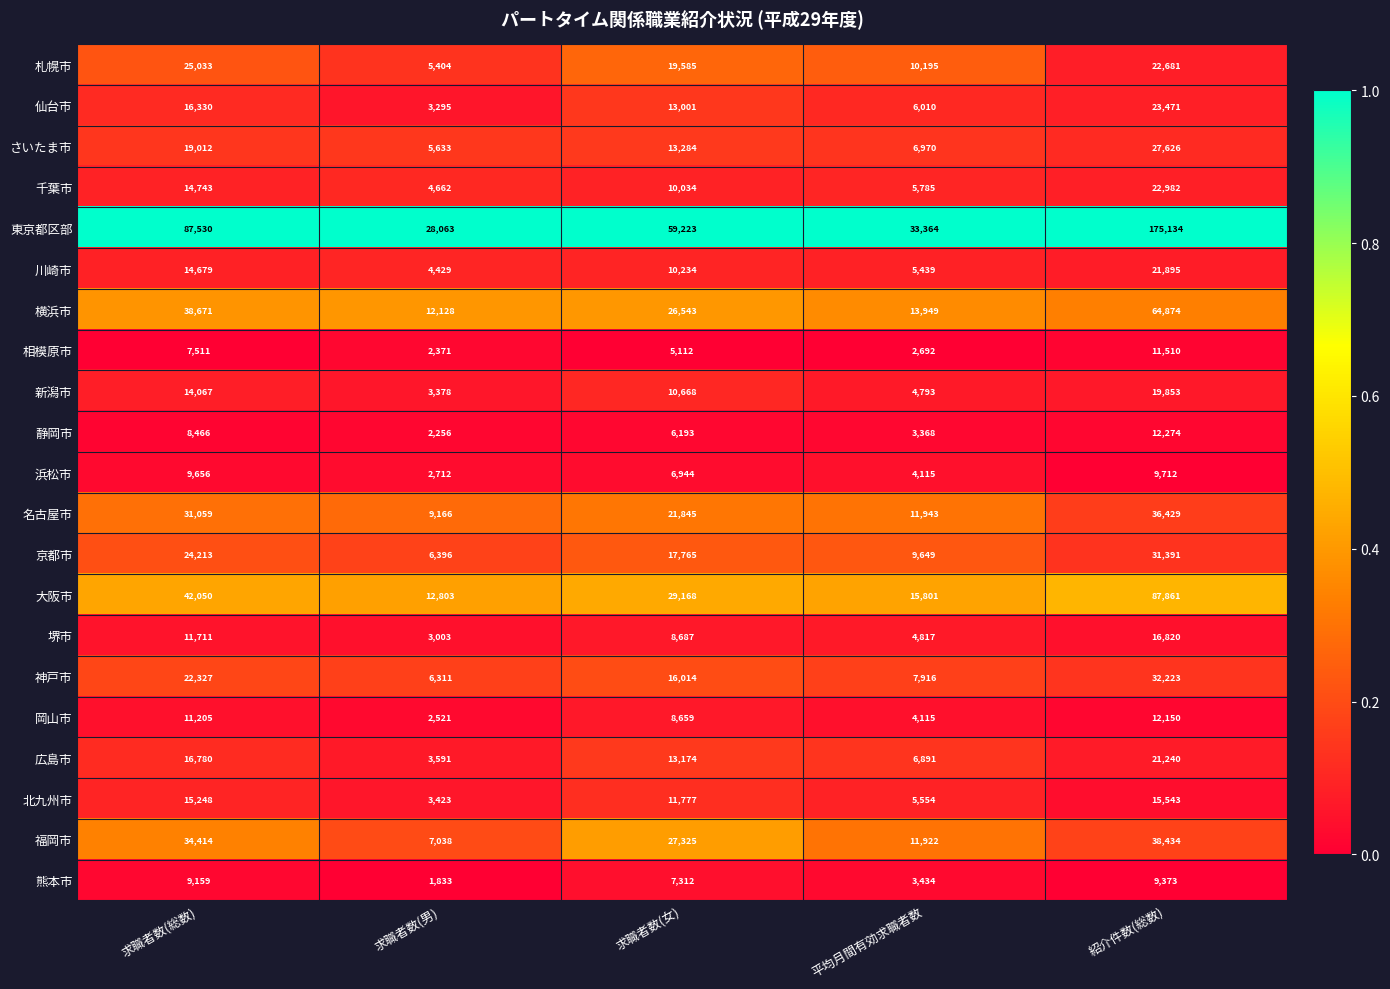

Rank the series by their maximum value, from highest to lowest.

東京都区部, 大阪市, 横浜市, 福岡市, 名古屋市, 神戸市, 京都市, さいたま市, 札幌市, 仙台市, 千葉市, 川崎市, 広島市, 新潟市, 堺市, 北九州市, 静岡市, 岡山市, 相模原市, 浜松市, 熊本市